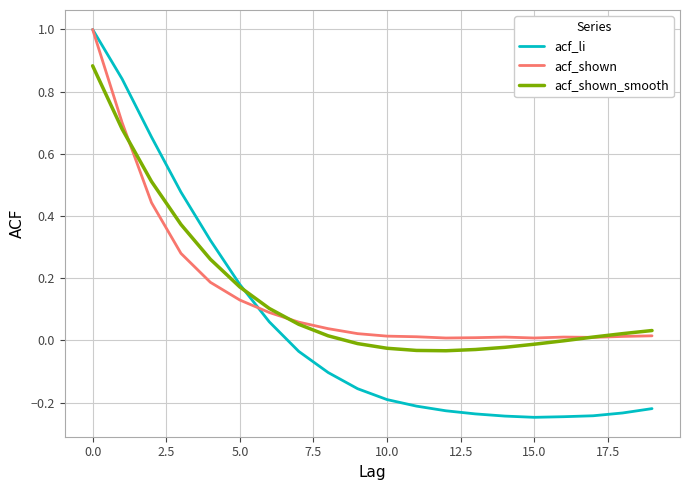

Which series has the widest spread of values?

acf_li